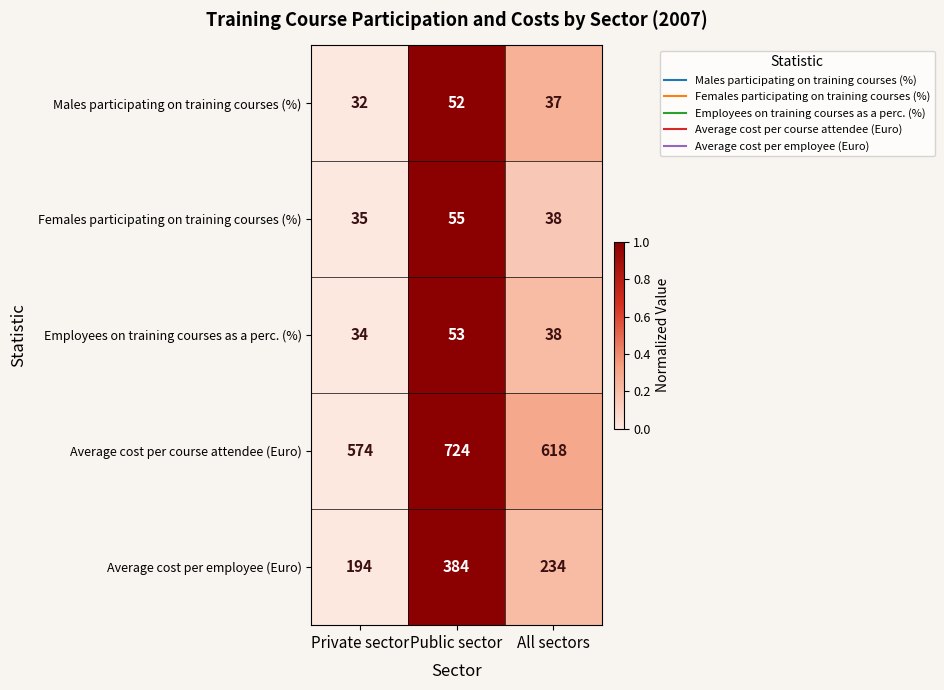

Reading right to left, transcribe all the data shown in this chart.

Males participating on training courses (%): All sectors=37	Public sector=52	Private sector=32
Females participating on training courses (%): All sectors=38	Public sector=55	Private sector=35
Employees on training courses as a perc. (%): All sectors=38	Public sector=53	Private sector=34
Average cost per course attendee (Euro): All sectors=618	Public sector=724	Private sector=574
Average cost per employee (Euro): All sectors=234	Public sector=384	Private sector=194